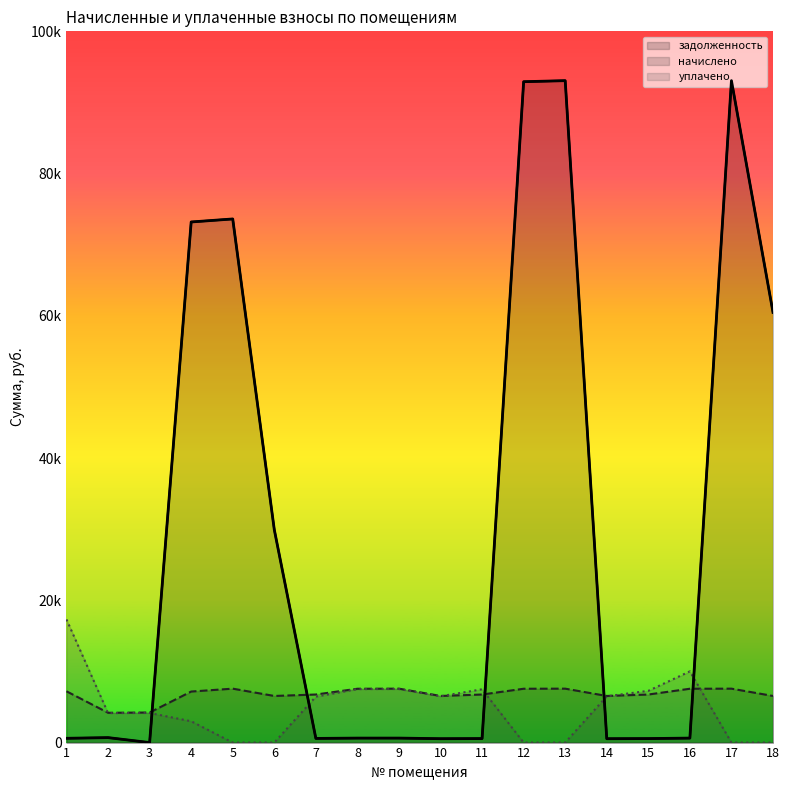

What is the spread (max minus min) of values at 10?

6008.9